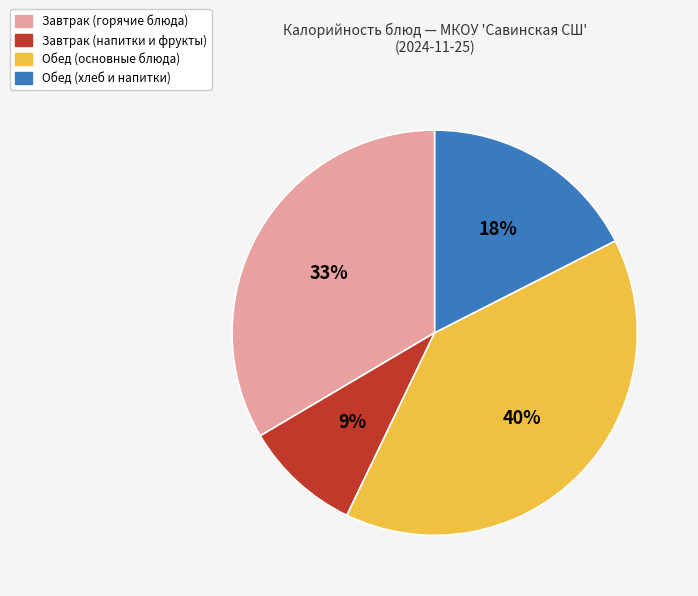

Is there any slice that represents more than half of the pie?

No